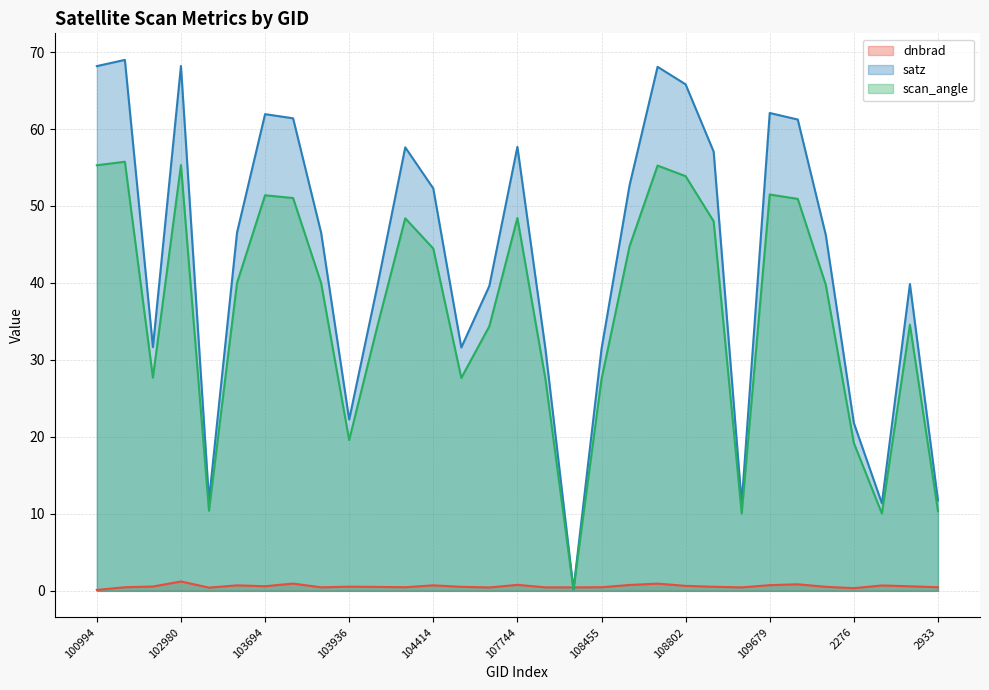

The value of dnbrad at 109691 is 0.9. True or false?

True